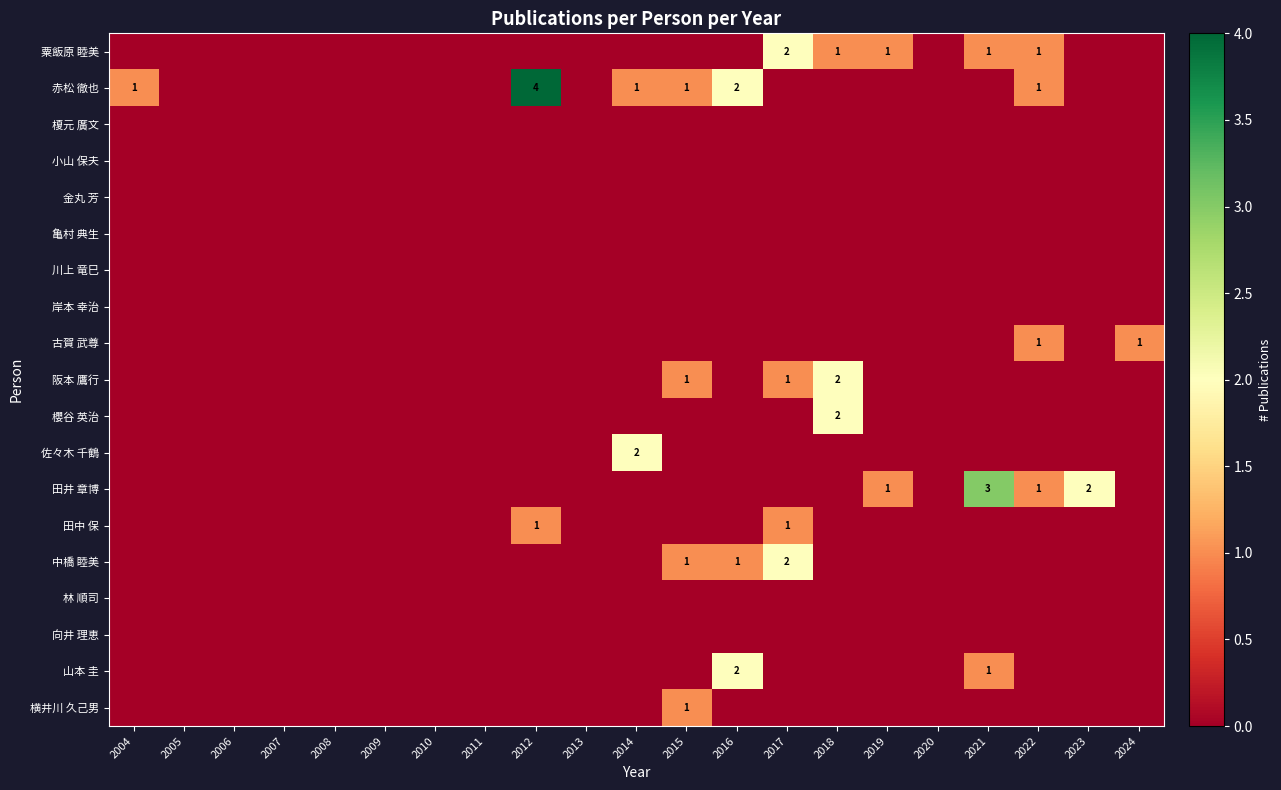

The 阪本 鷹行 series shows 1 at 2015. True or false?

True